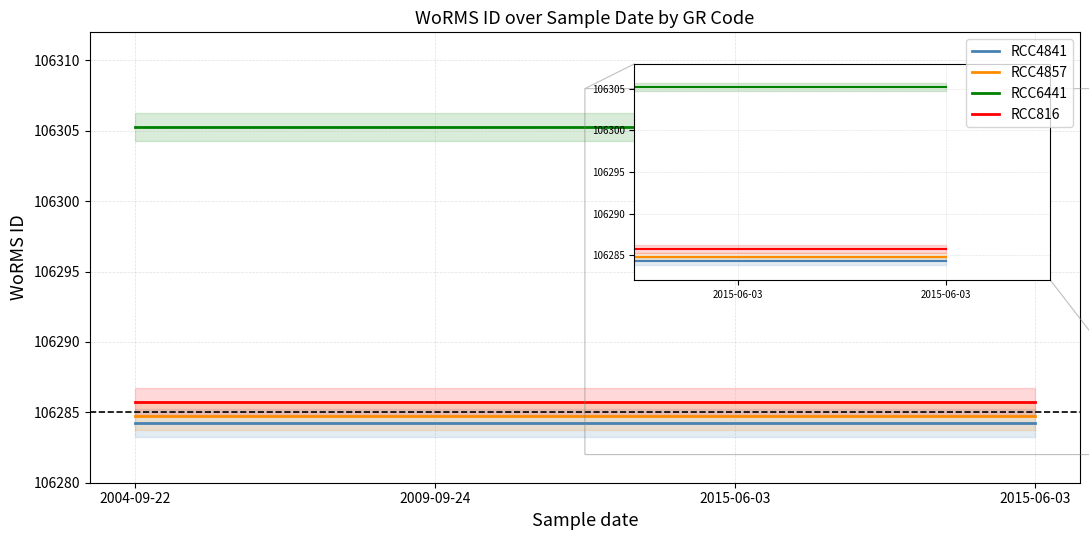

What is the label of the 1st point from the left?

2004-09-22